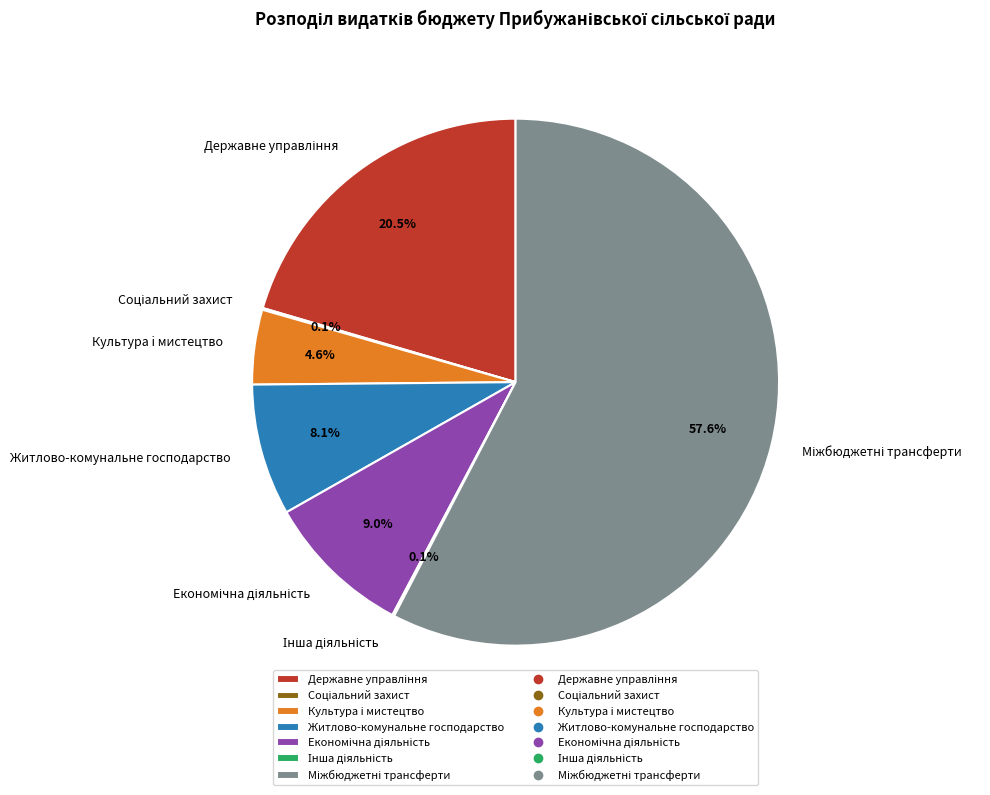

Is there any slice that represents more than half of the pie?

Yes